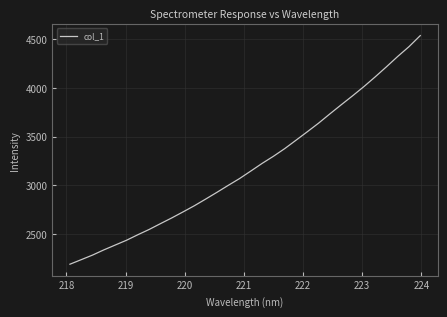

What is the difference between the maximum and minimum values?

2345.9